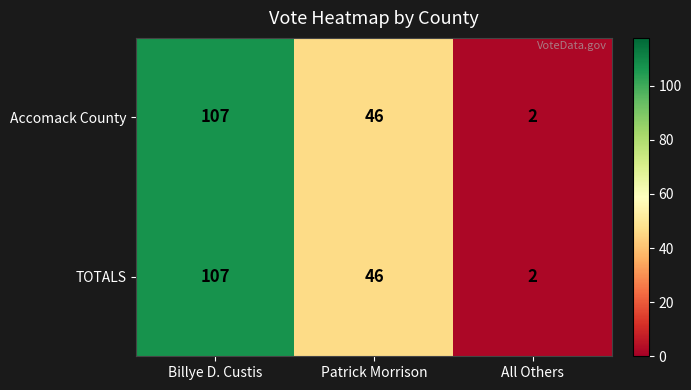

Which label corresponds to the smallest value in the chart?

All Others